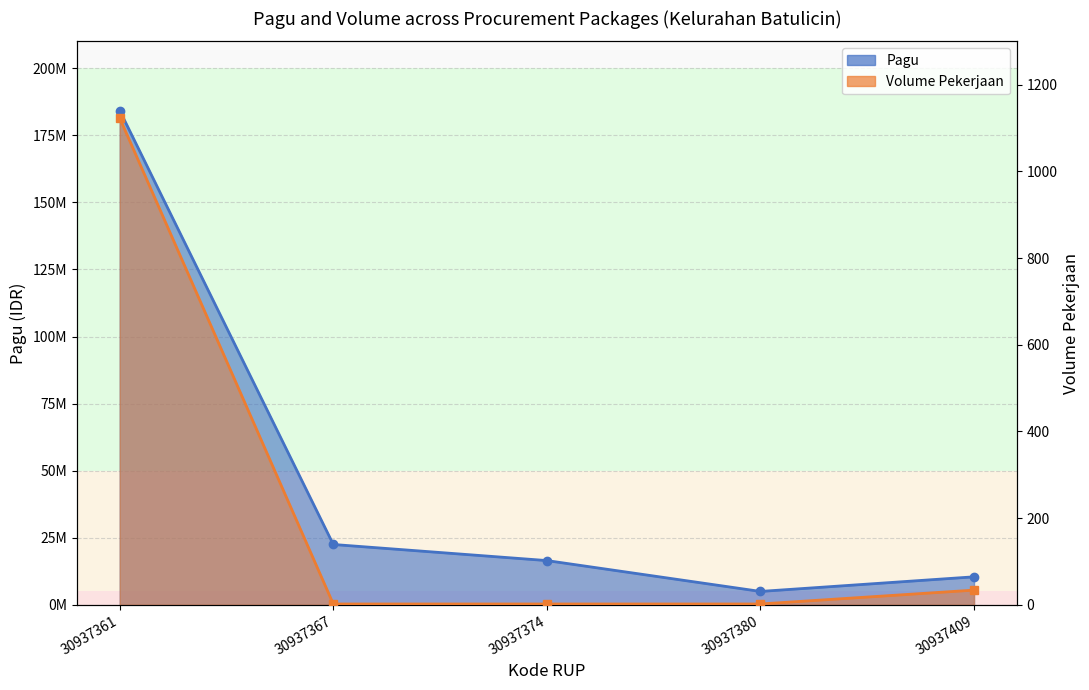

What is the difference between the second highest and minimum values in the Volume Pekerjaan series?

32